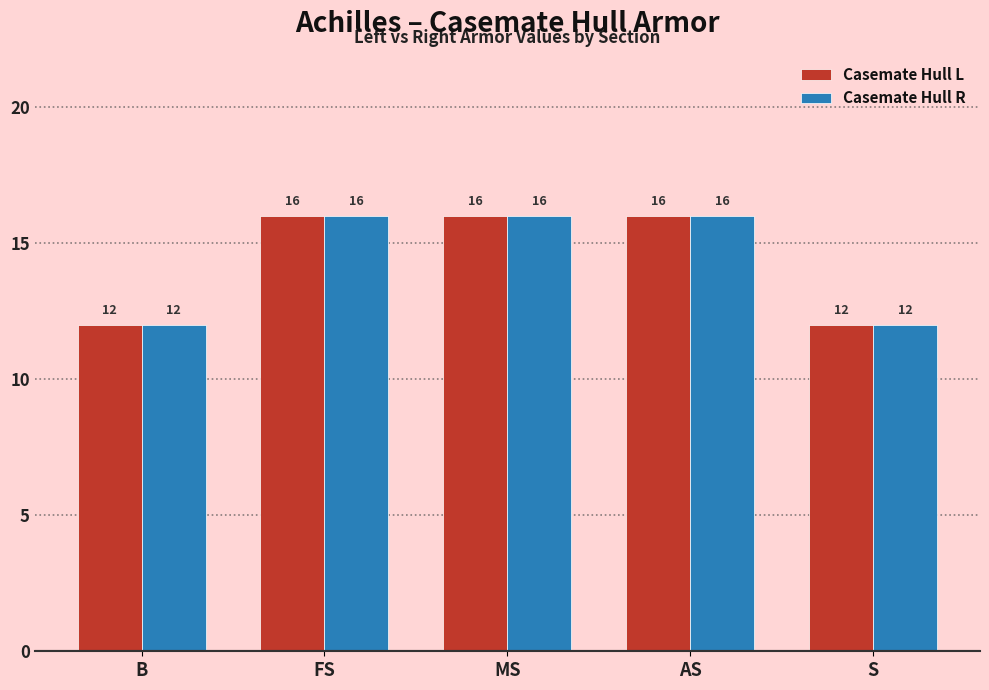

Does the chart contain stacked bars?

No